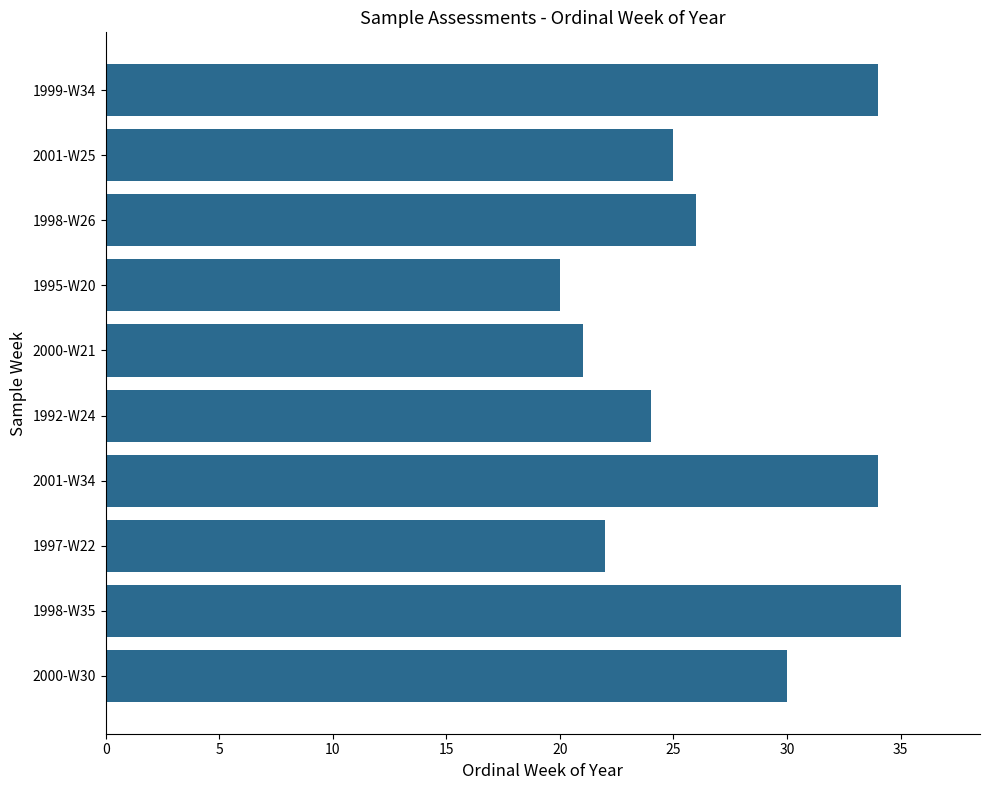

Reading bottom to top, extract all data points from this chart.

2000-W30=30	1998-W35=35	1997-W22=22	2001-W34=34	1992-W24=24	2000-W21=21	1995-W20=20	1998-W26=26	2001-W25=25	1999-W34=34